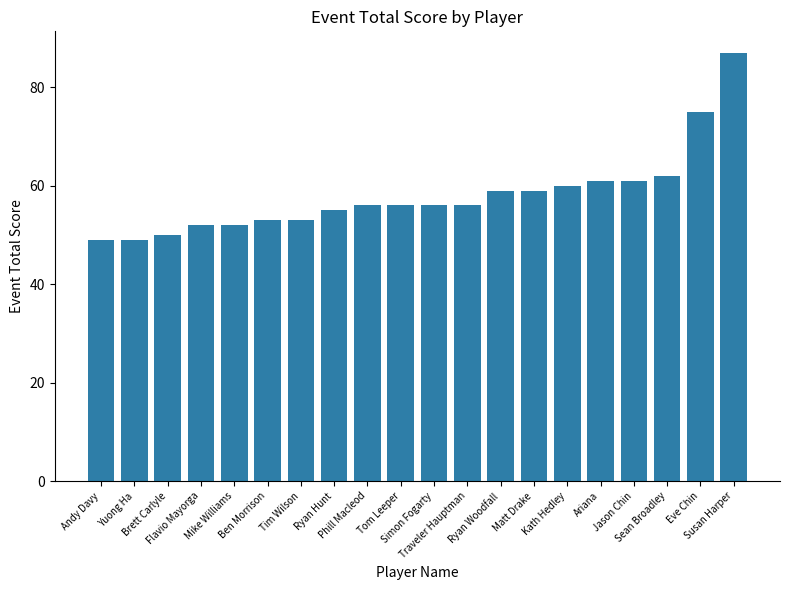

How many distinct data groups are displayed?

1